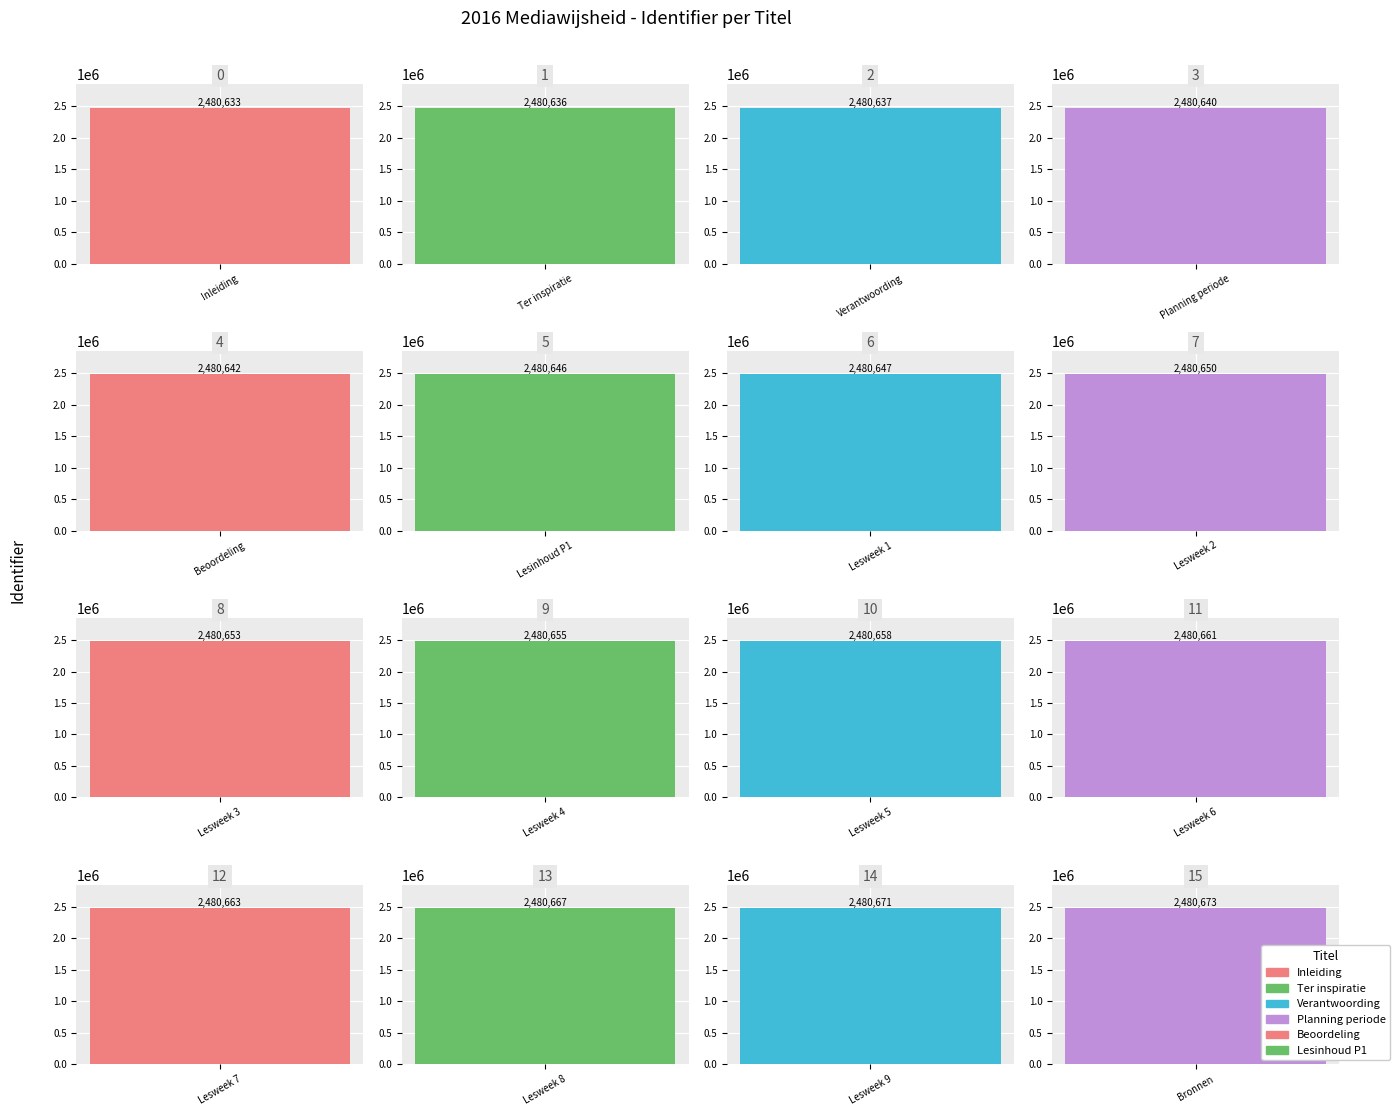

What is the smallest value displayed?

2480633